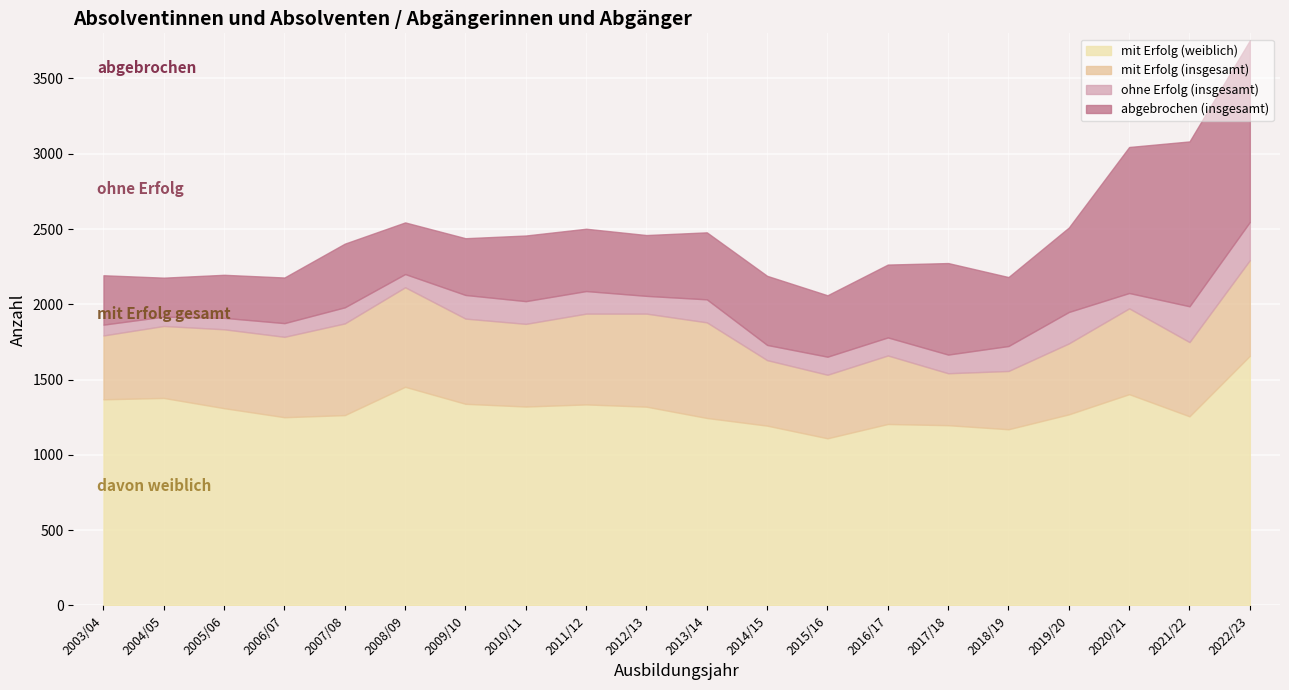

Reading right to left, what are all the values shown in this chart?

mit Erfolg (insgesamt): 2293	1749	1973	1740	1557	1542	1660	1532	1629	1880	1938	1938	1870	1905	2113	1873	1784	1834	1856	1793
mit Erfolg (weiblich): 1658	1256	1403	1269	1170	1197	1205	1110	1194	1245	1320	1335	1321	1339	1452	1264	1250	1310	1378	1369
ohne Erfolg (insgesamt): 254	238	102	209	166	124	120	120	101	153	118	150	151	157	88	107	91	76	62	72
abgebrochen (insgesamt): 1206	1095	970	561	458	608	484	408	459	445	404	414	436	377	343	423	303	286	259	328